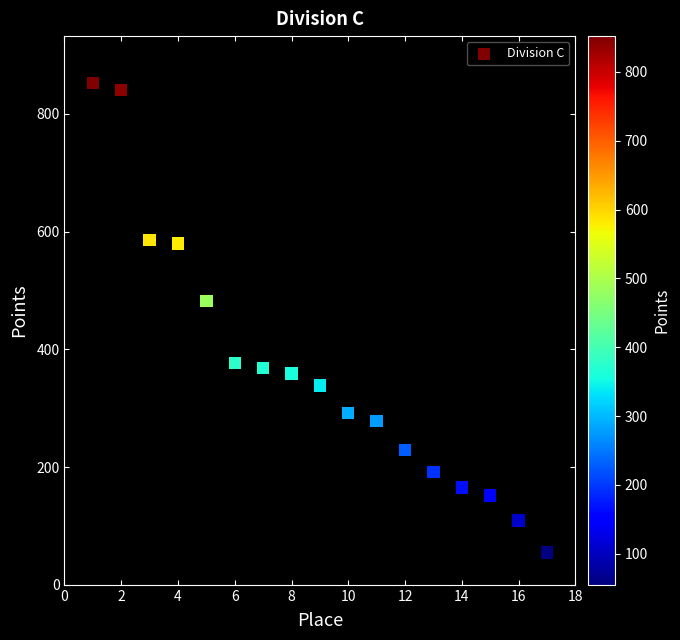

What is the range of X values (max minus min)?

16.0